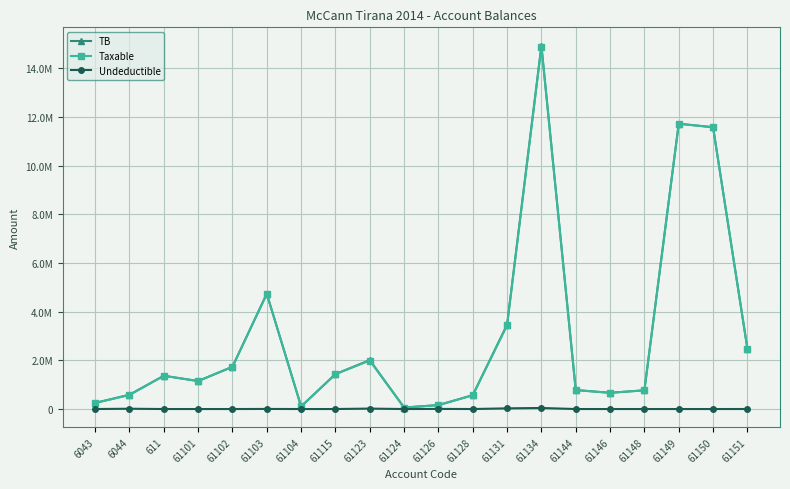

What is the value of the Taxable point at the 8th from the left?

1433753.2